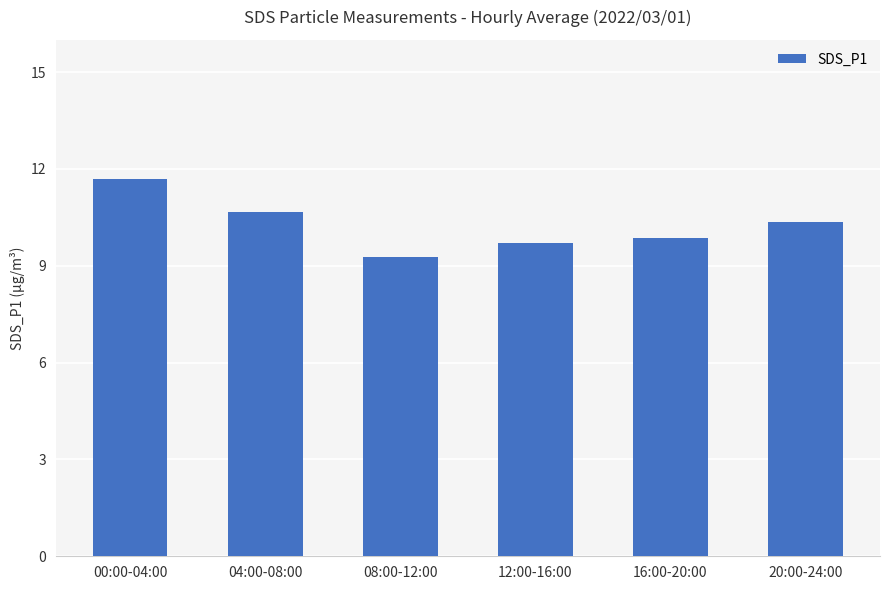

What position from the right is 12:00-16:00?

3